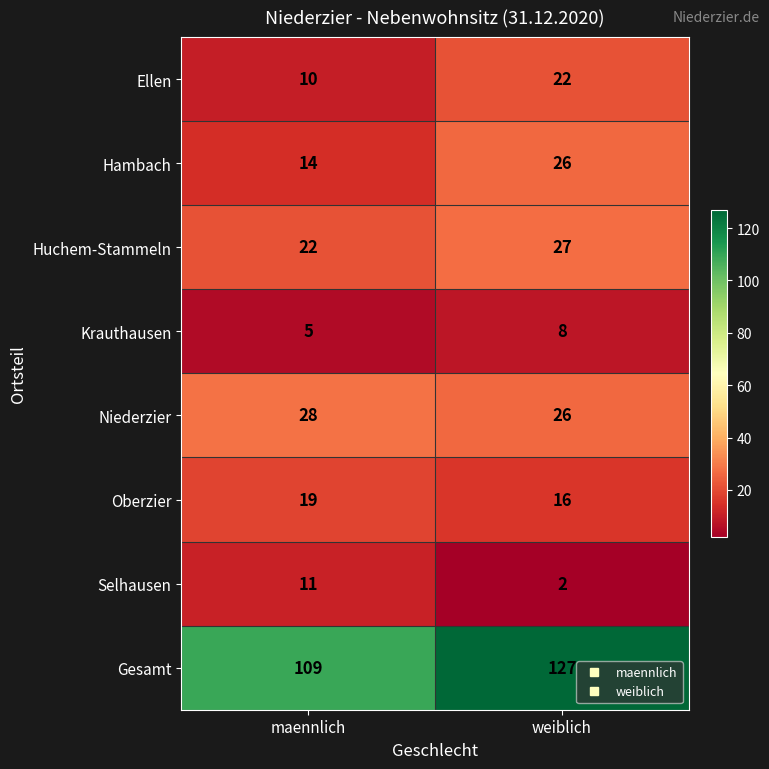

What is the sum of all Niederzier values?

54